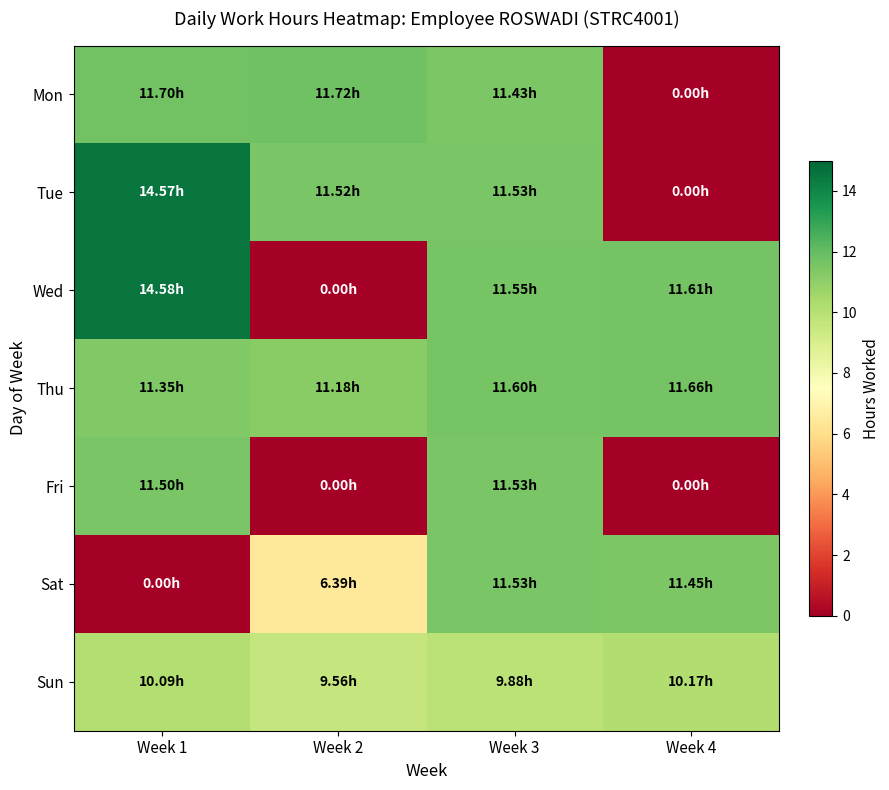

How many categories are shown in the chart?

4